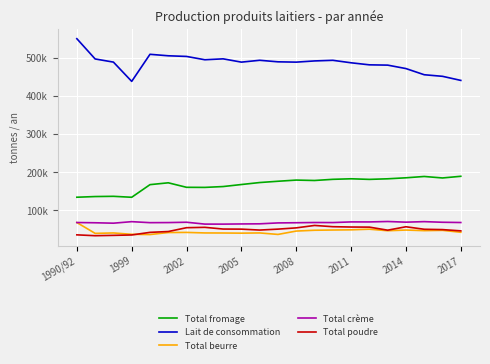

What are all the series names shown in the legend?

Total fromage, Lait de consommation, Total beurre, Total crème, Total poudre